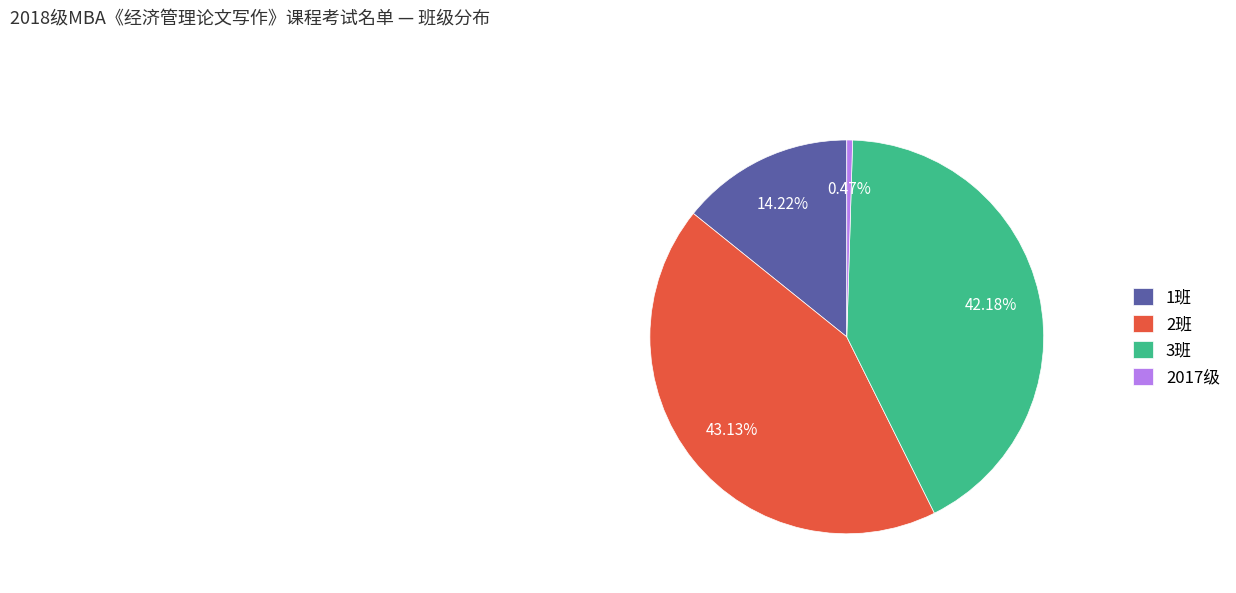

The 2班 slice represents 43% of the pie. True or false?

True